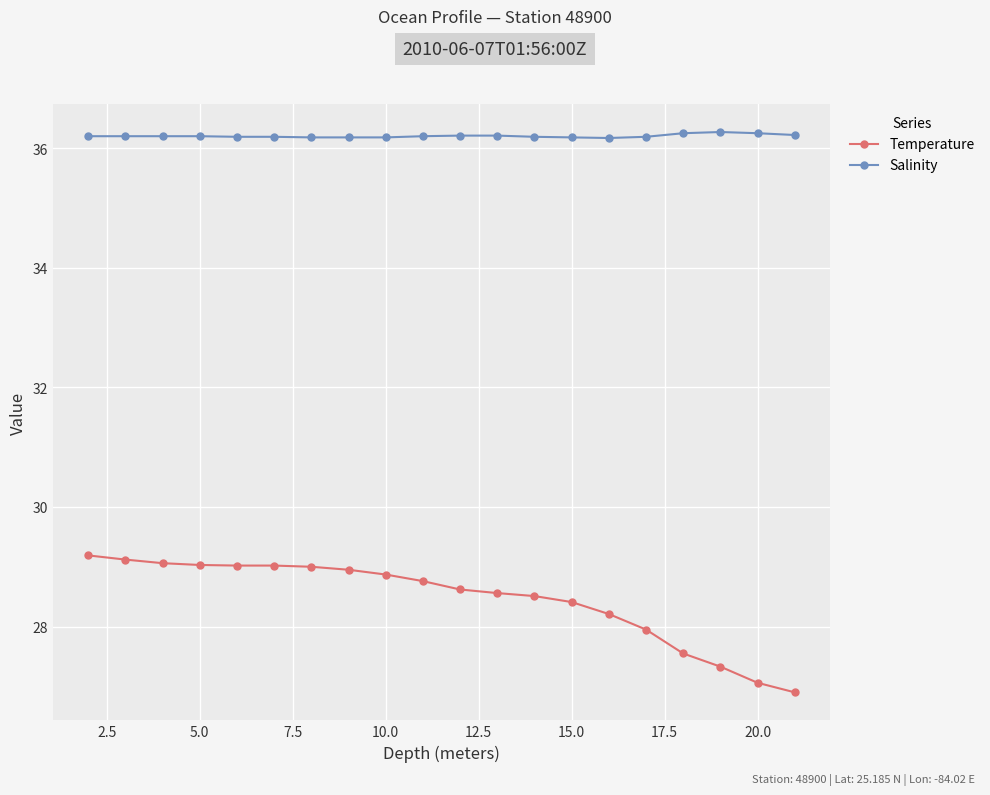

What is the difference between the maximum and minimum values in the Temperature series?

2.3